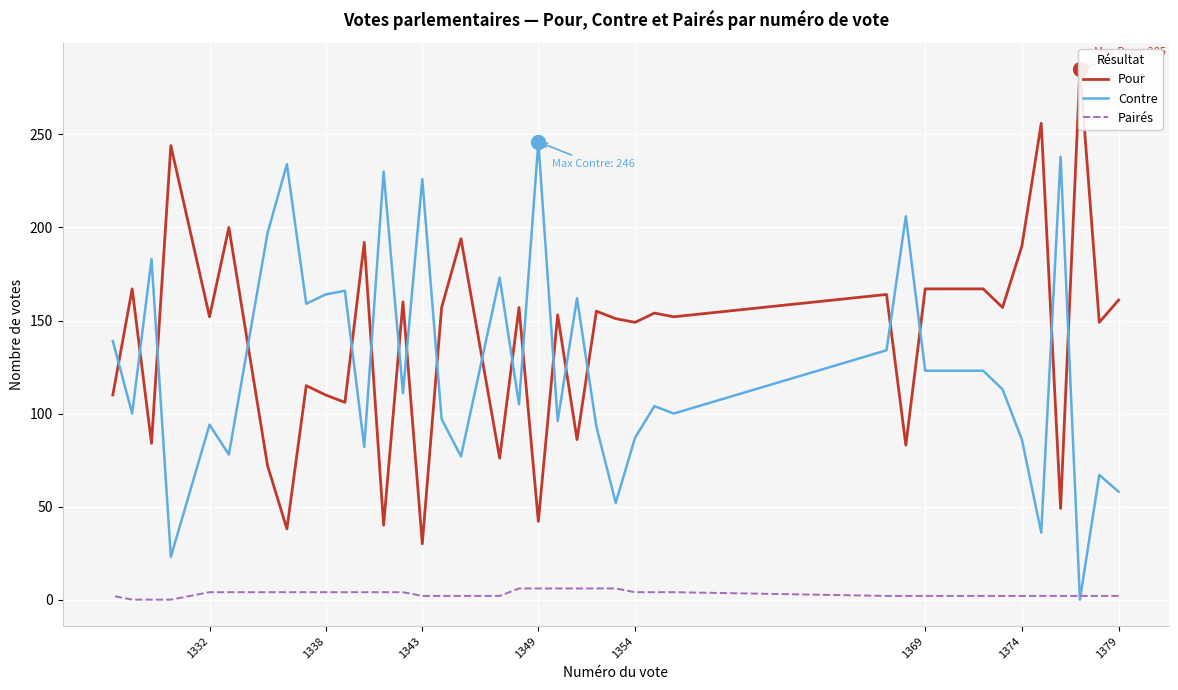

True or false: Contre and Pairés intersect in this chart.

True